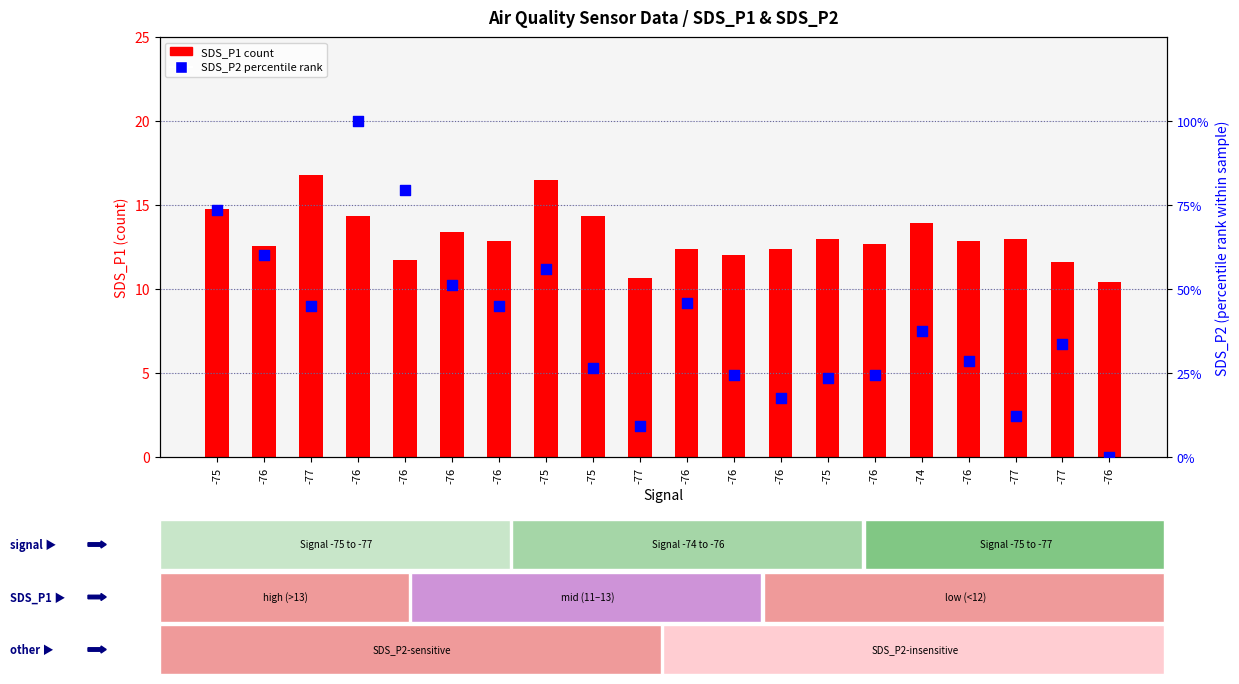

What are all the series names shown in the legend?

SDS_P1, SDS_P2 (percentile rank)